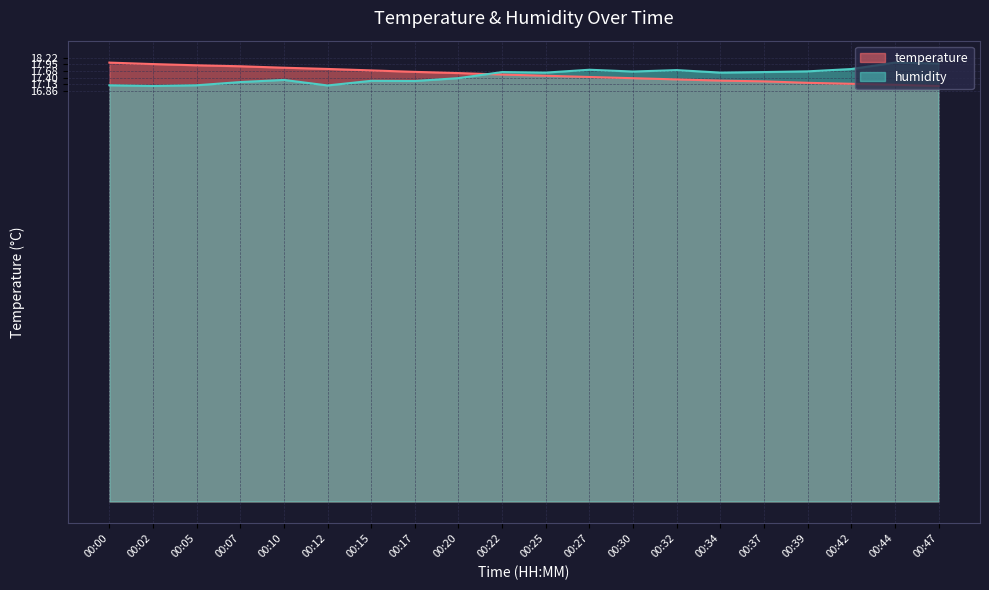

The value of humidity at 00:47 is 18.0. True or false?

True